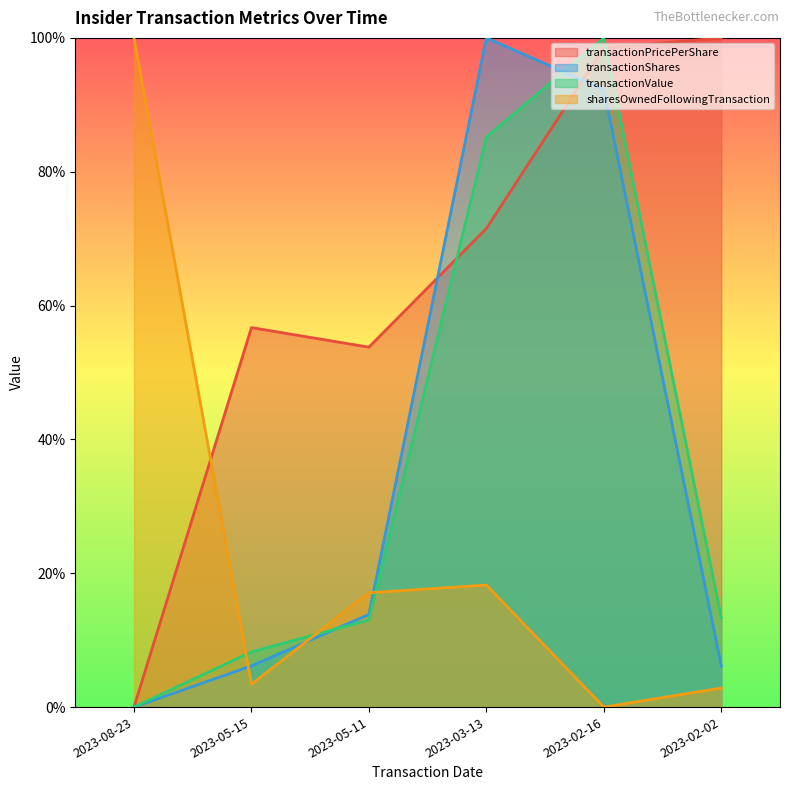

Reading right to left, list all the values displayed in this chart.

transactionPricePerShare: 1.0	1.0	0.7	0.5	0.6	0.0
transactionShares: 0.1	0.9	1.0	0.1	0.1	0.0
transactionValue: 0.1	1.0	0.9	0.1	0.1	0.0
sharesOwnedFollowingTransaction: 0.0	0.0	0.2	0.2	0.0	1.0